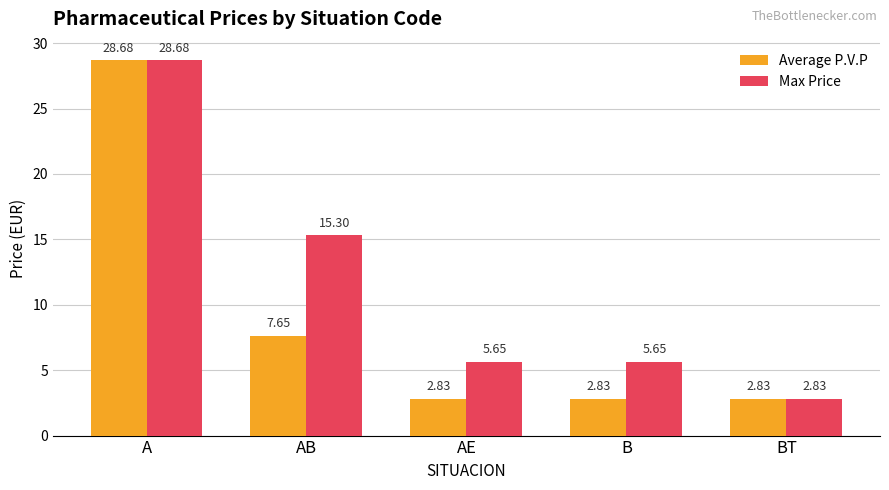

What is the difference between the Max Price values at B and A?

23.0